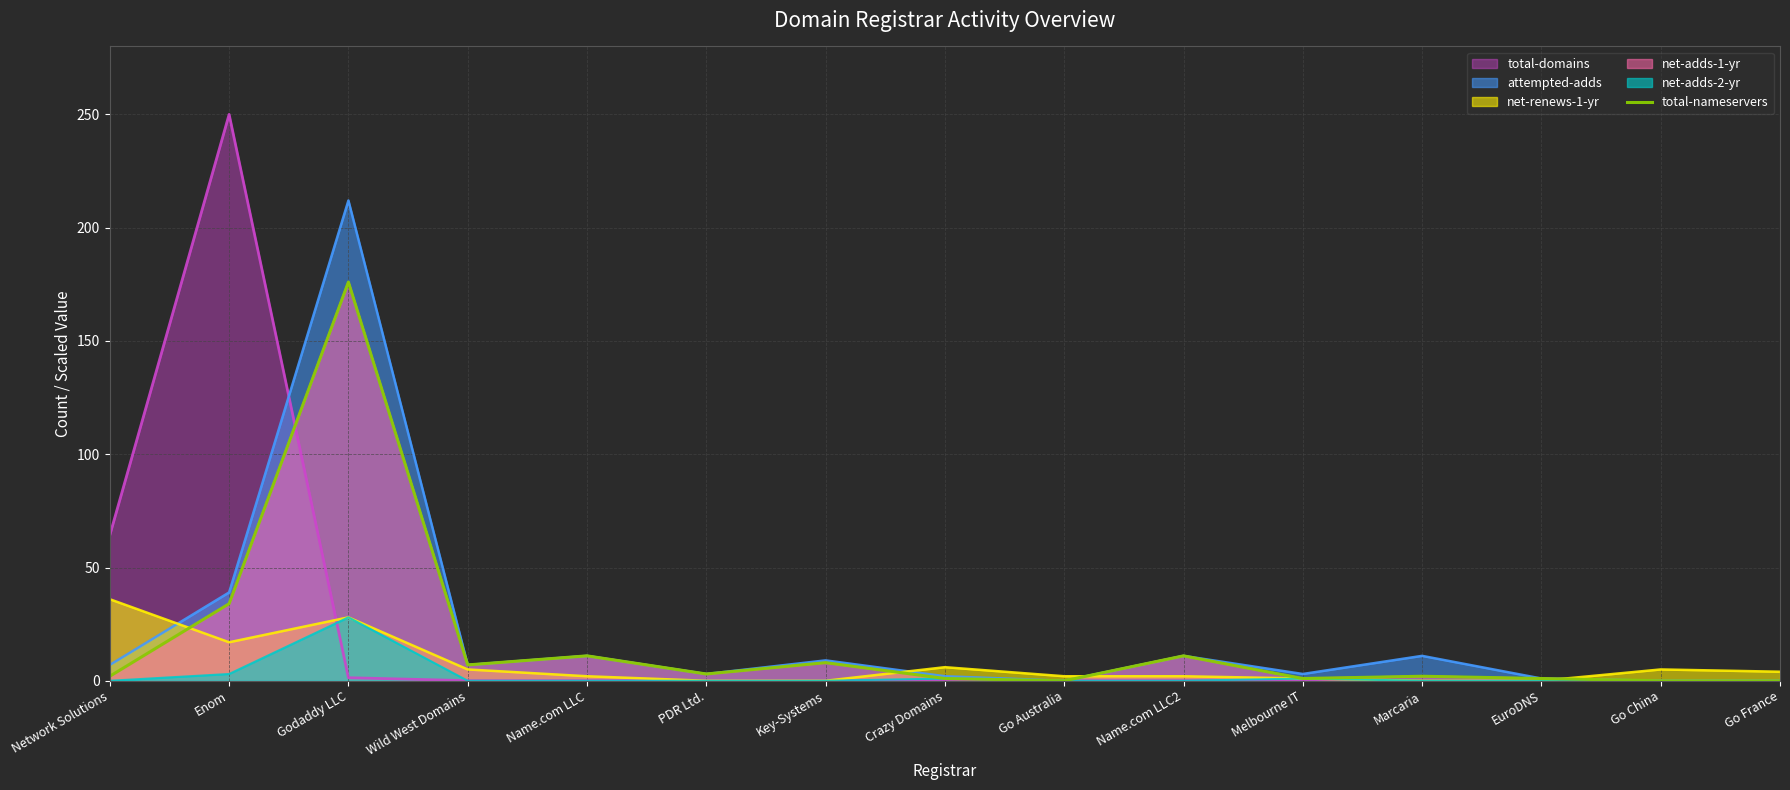

What position from the right is Name.com LLC?

11